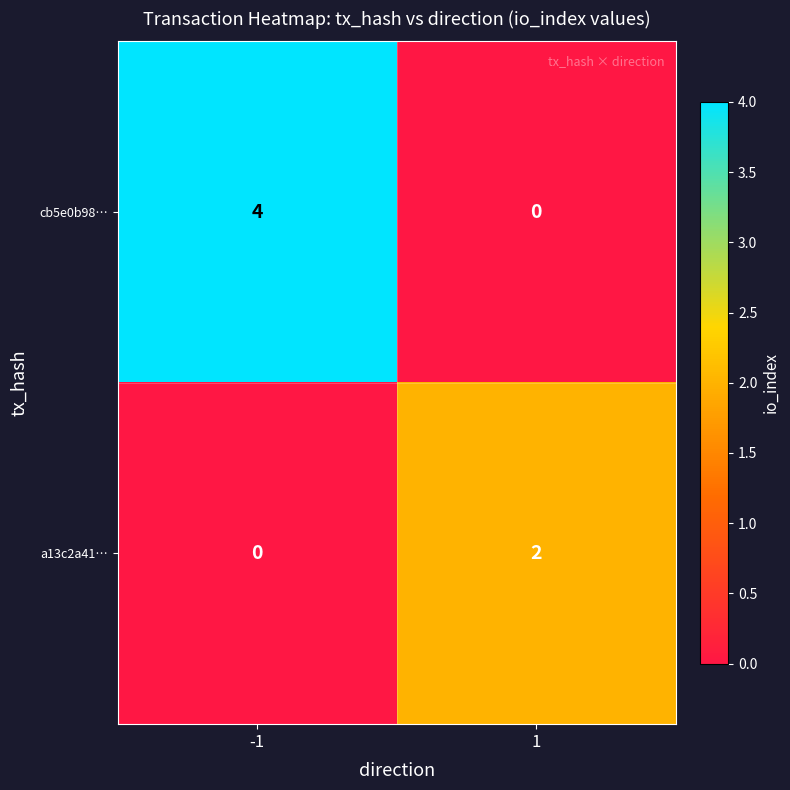

Between -1 and 1, which series saw the biggest shift?

cb5e0b98…